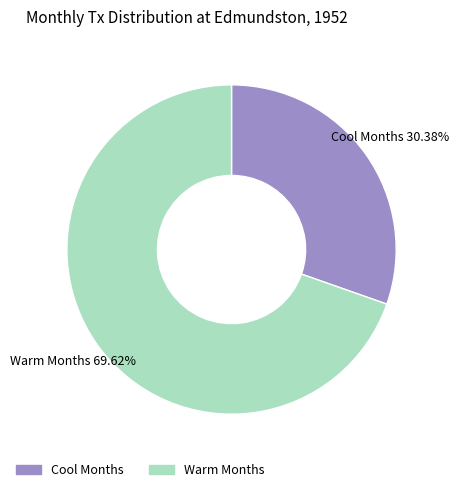

Rank the categories by value from highest to lowest.

Warm Months, Cool Months